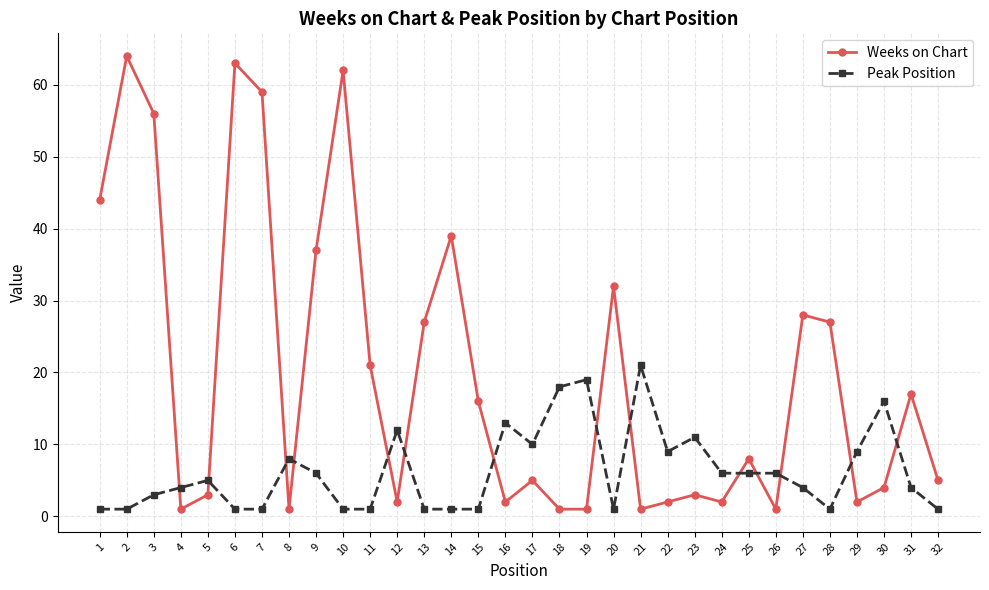

True or false: Peak Position has a value of 1 at 6.

True